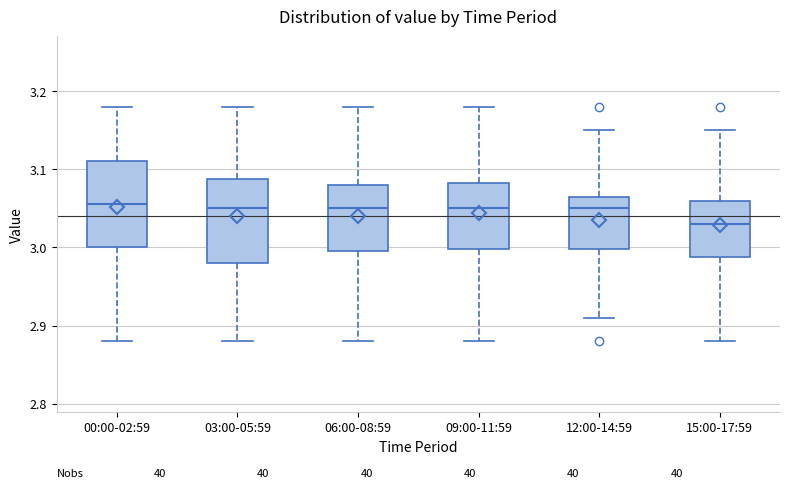

Reading left to right, read every box against the y-axis: the position of its median line, the range the box covers, and the ends of its whiskers. The values are not printed on the chart, so give them approximately, as read against the axis.

00:00-02:59: median 3.06, box 3.00 to 3.11, whiskers 2.88 to 3.18
03:00-05:59: median 3.05, box 2.98 to 3.09, whiskers 2.88 to 3.18
06:00-08:59: median 3.05, box 3.00 to 3.08, whiskers 2.88 to 3.18
09:00-11:59: median 3.05, box 3.00 to 3.08, whiskers 2.88 to 3.18
12:00-14:59: median 3.05, box 3.00 to 3.07, whiskers 2.91 to 3.15
15:00-17:59: median 3.03, box 2.99 to 3.06, whiskers 2.88 to 3.15